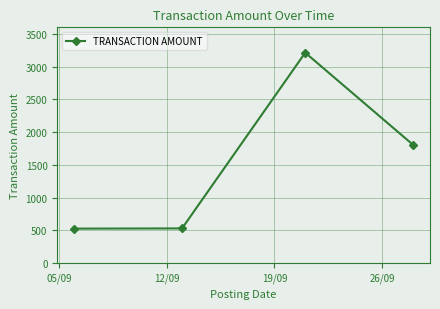

What is the smallest value displayed?

528.0